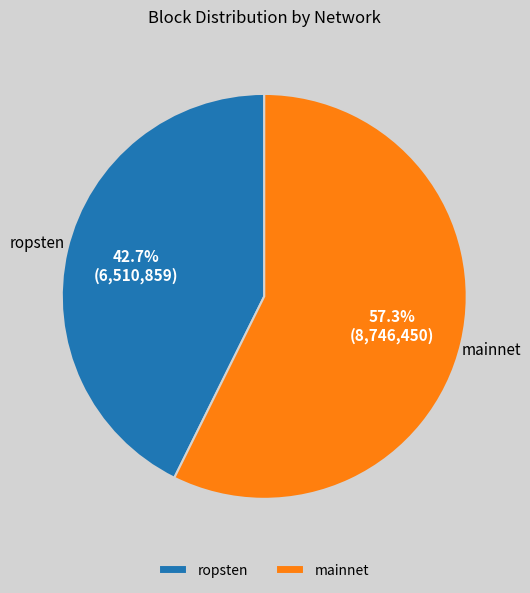

What is the largest slice in the pie chart?

mainnet